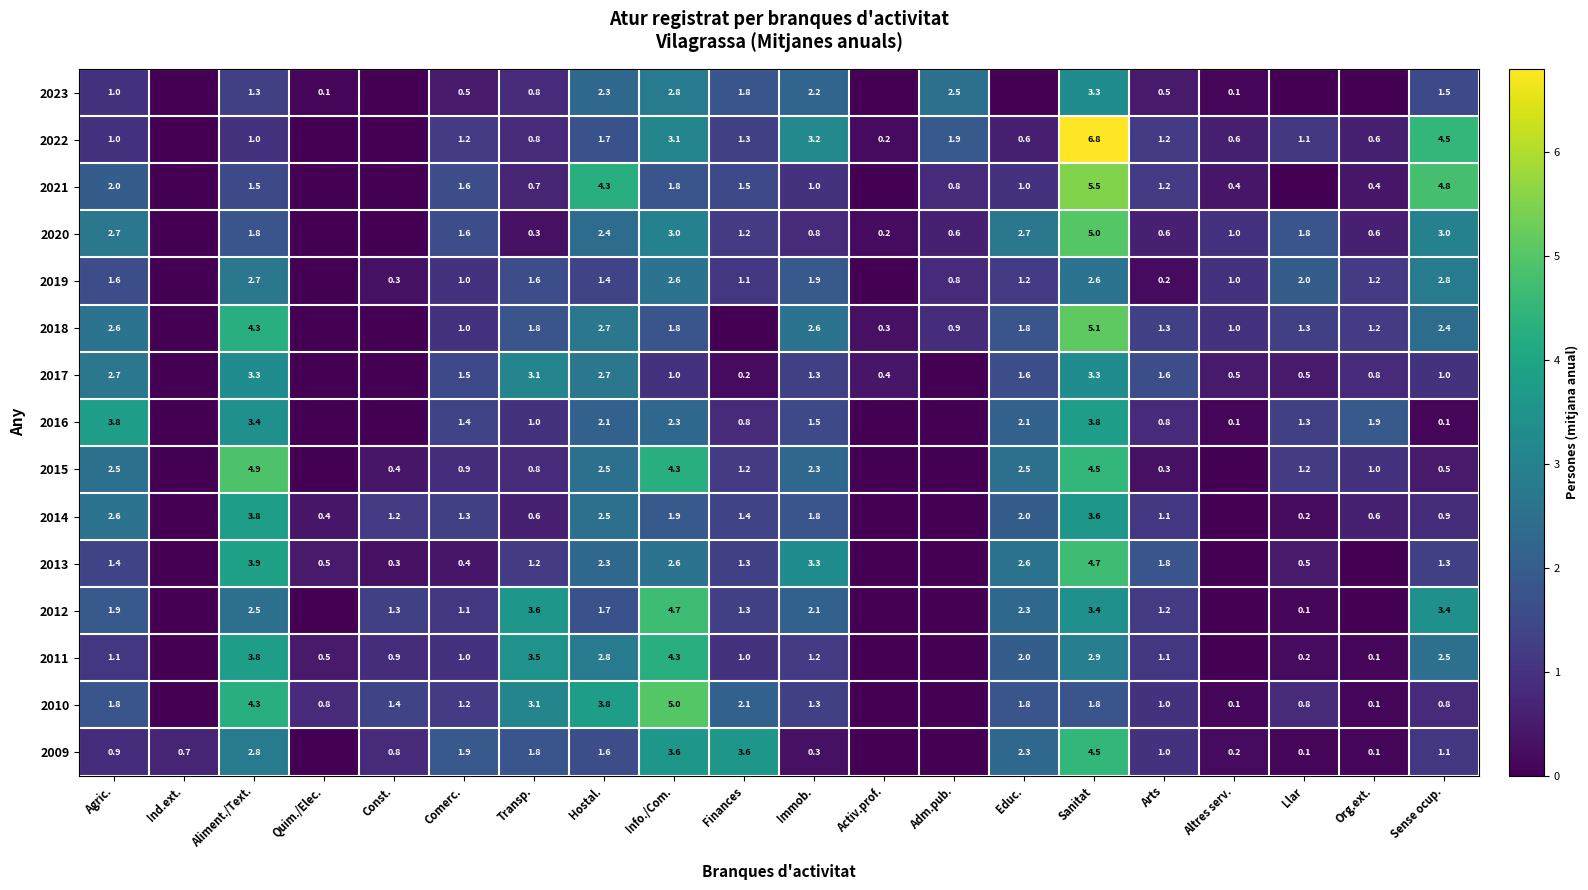

What is the total value across all series at Comerc.?

17.6